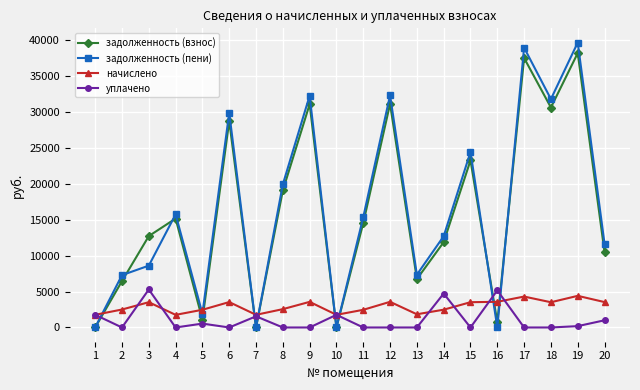

How many lines are shown in the chart?

4